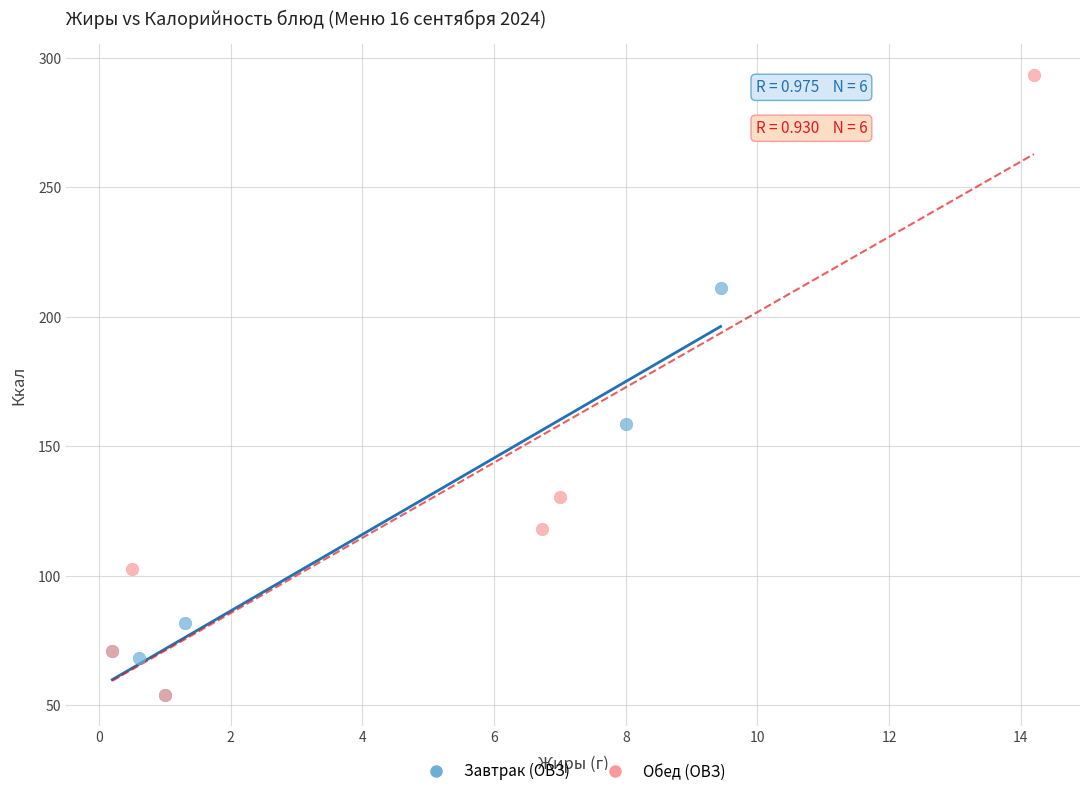

Which series contains the highest Y value?

Обед (ОВЗ)